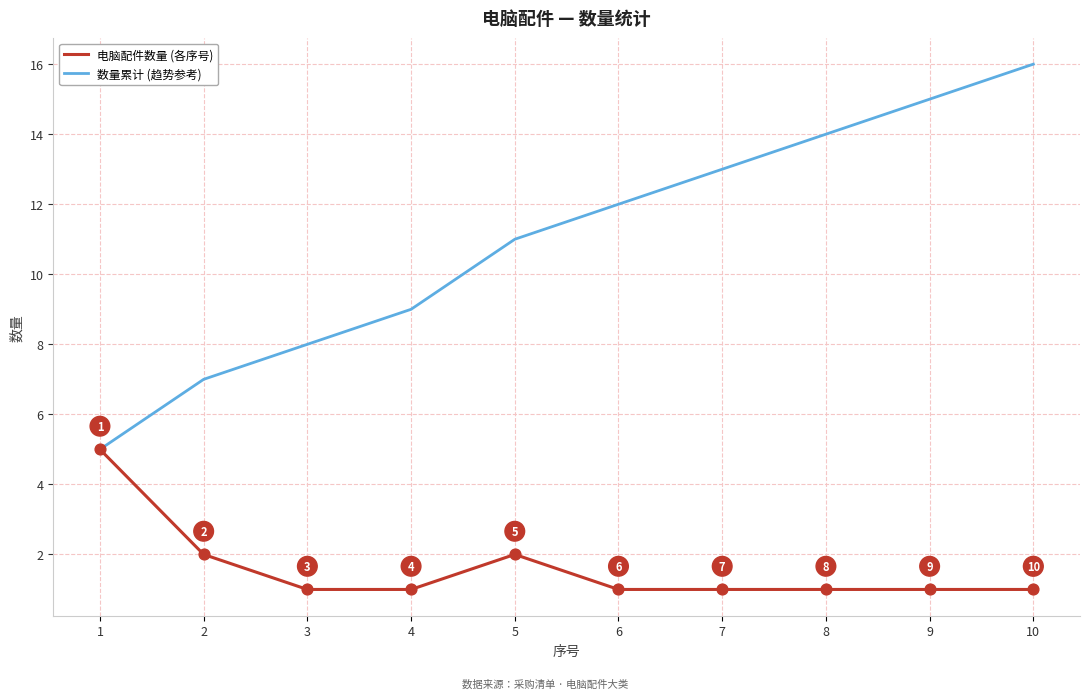

Is the value of 电脑配件数量 (各序号) at 5 greater than the value of 数量累计 (趋势参考) at 5?

No